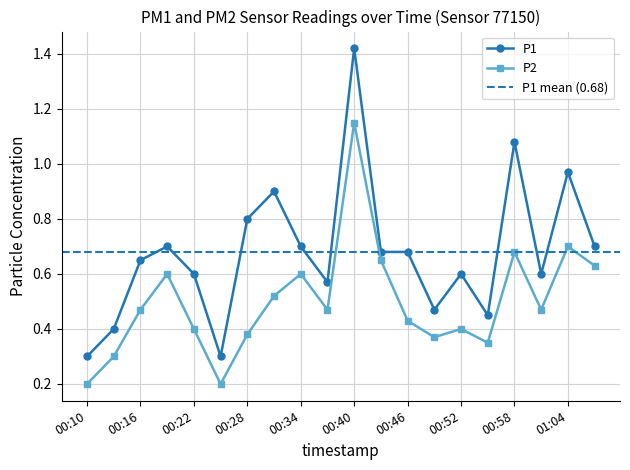

What is the difference between the maximum and second lowest values in the P1 series?

1.1